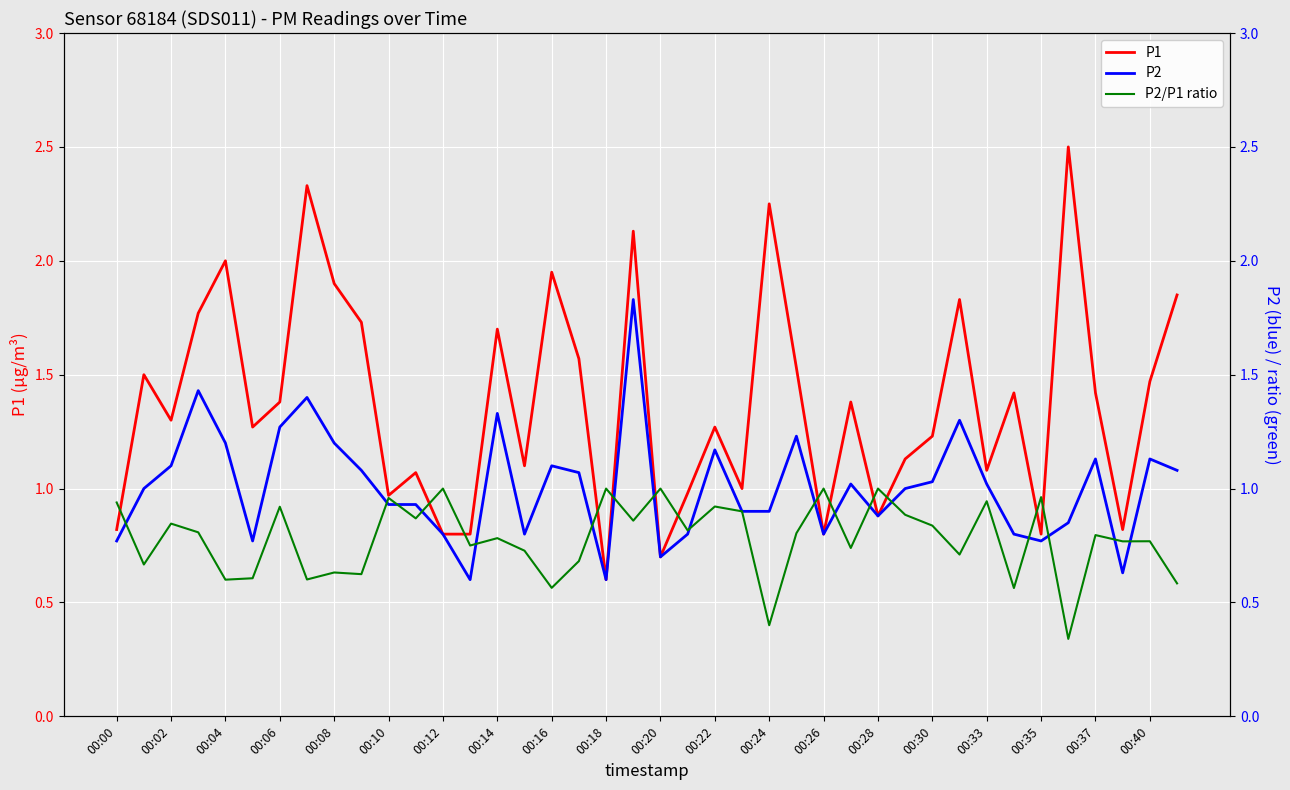

What value does the P1 series have at 00:00?

0.8